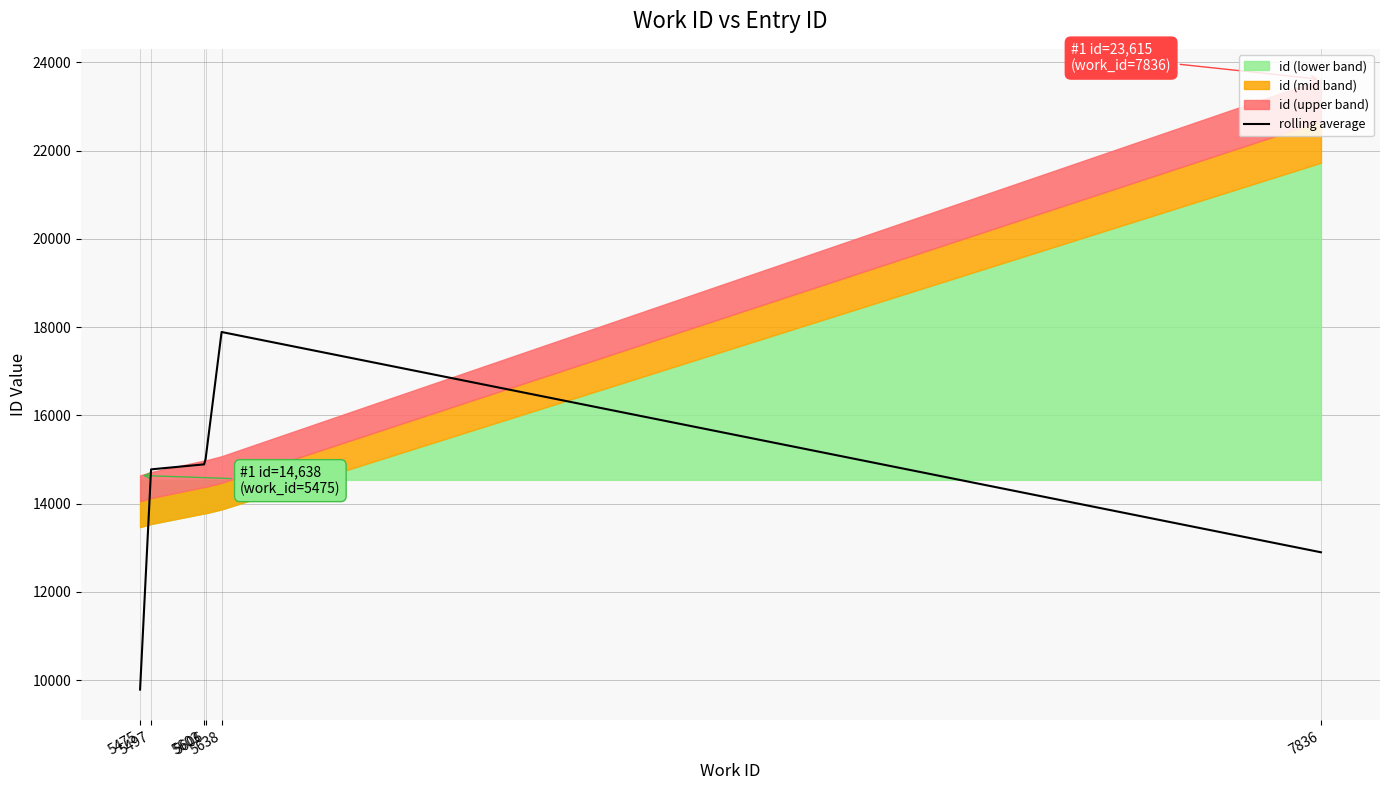

True or false: the data shows 9784.0 at 5475.

True